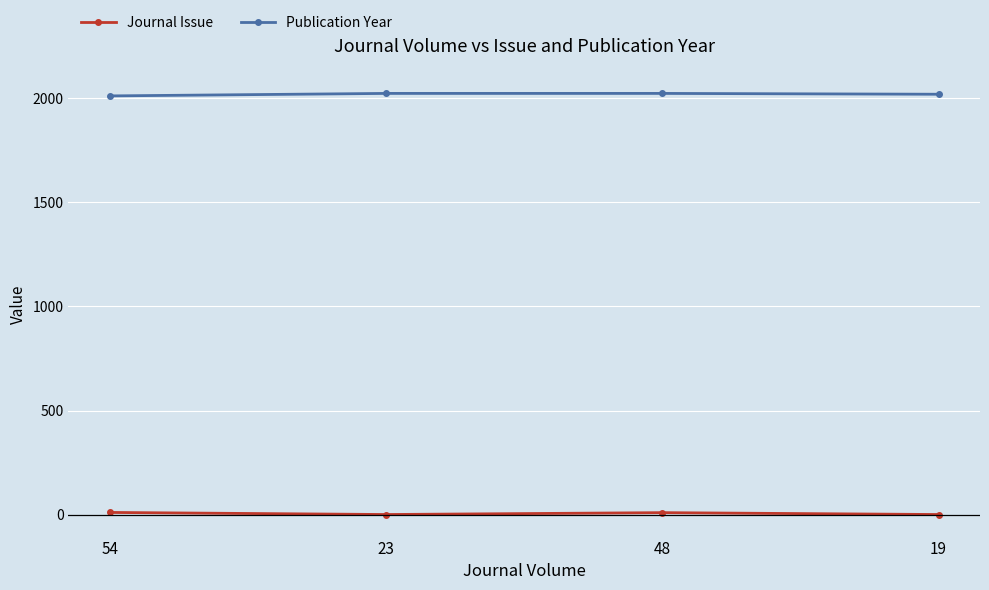

What is the minimum value shown in the chart?

1